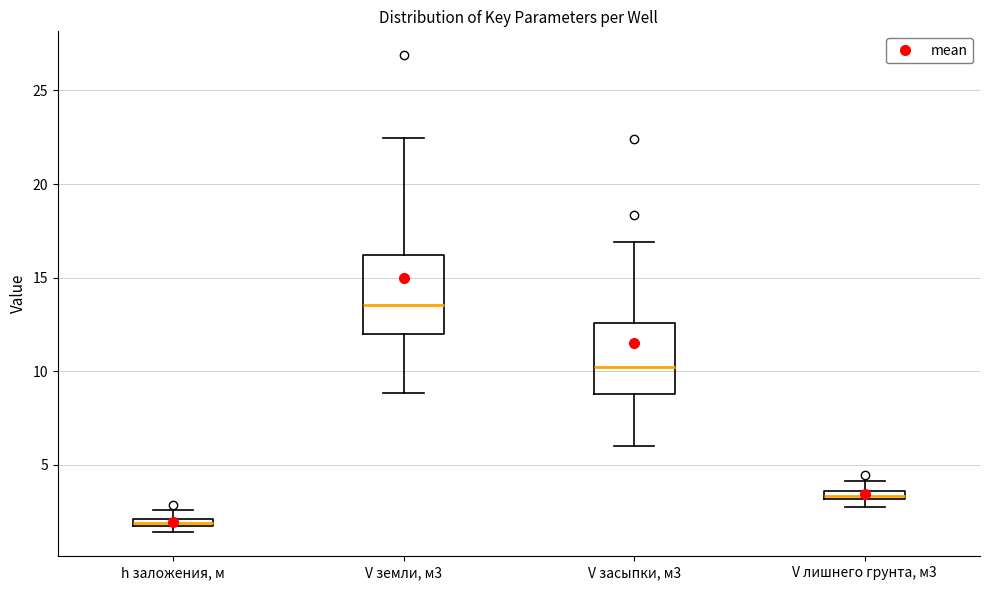

Which box's median line is the lowest?

h заложения, м